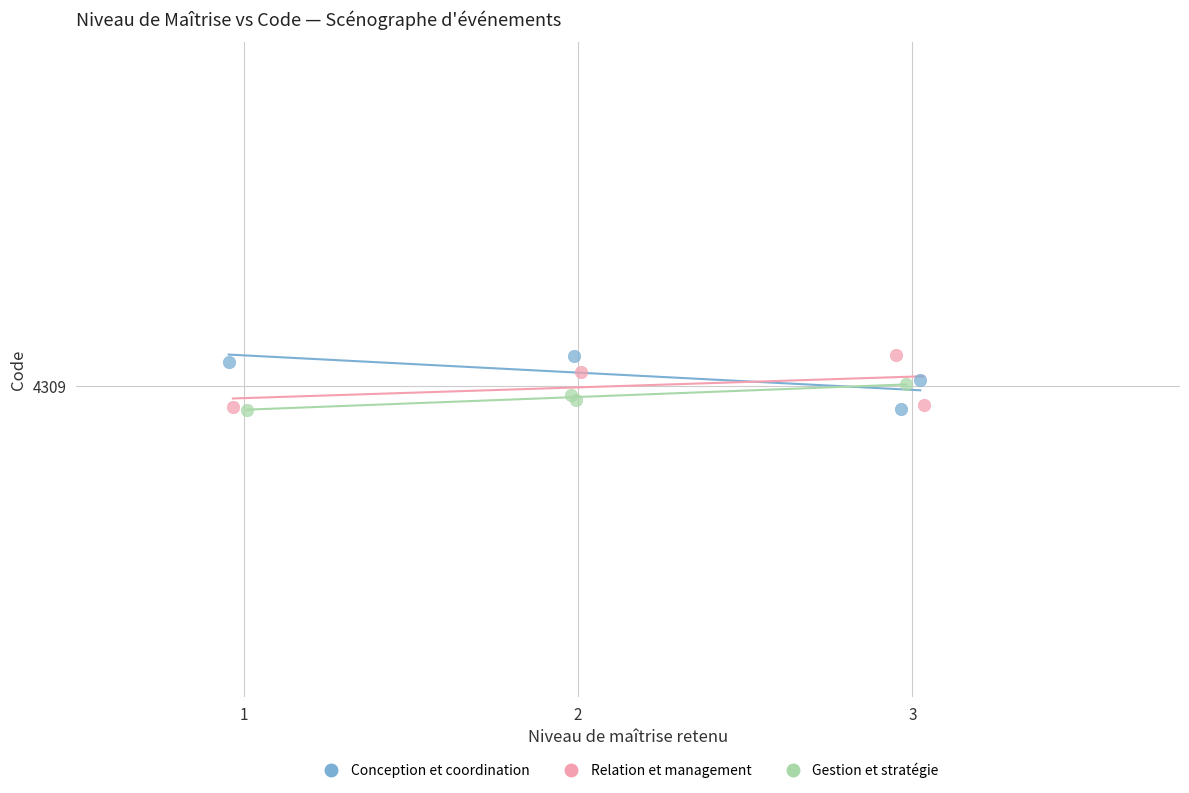

What are all the series names shown in the legend?

Conception et coordination, Relation et management, Gestion et stratégie